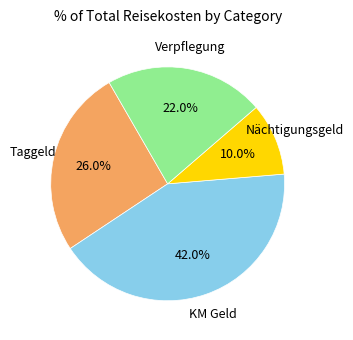

Does any single category account for the majority?

No